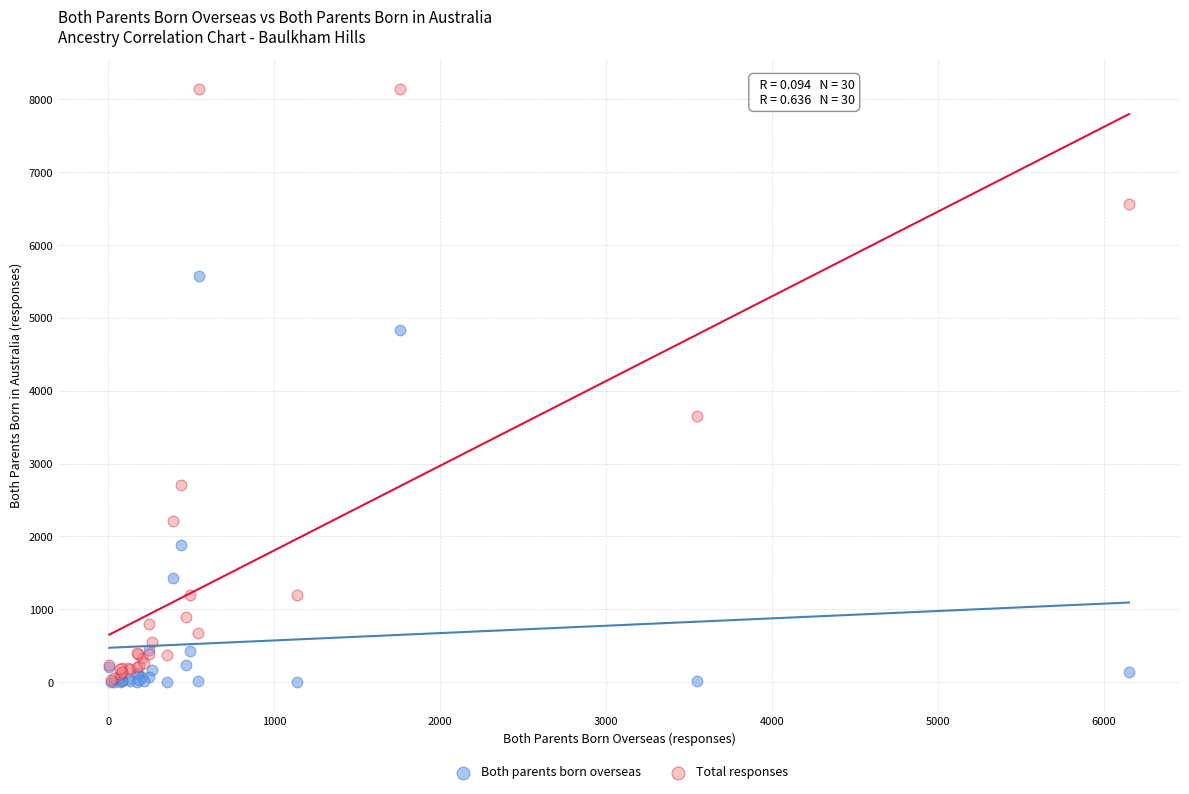

In the Total responses series, what Y value is closest to 4091?

3656